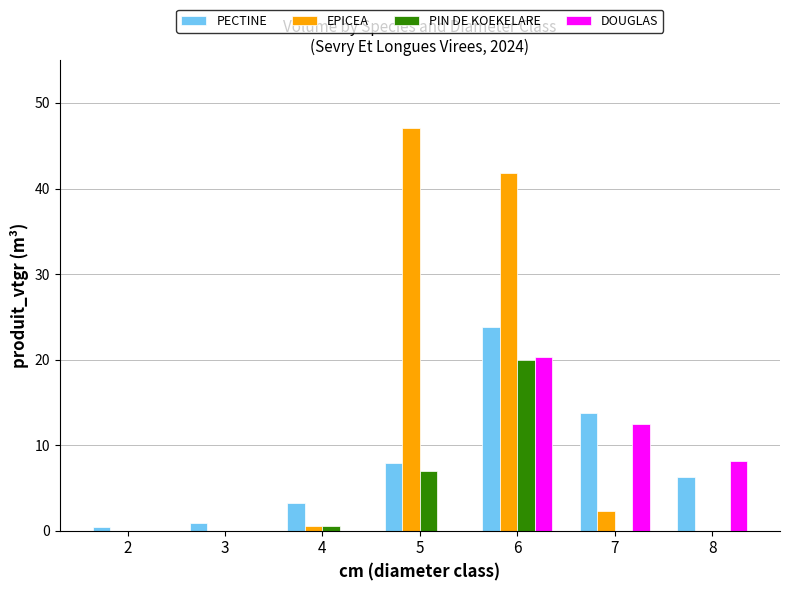

The value of PIN DE KOEKELARE at 2 is 14.0. True or false?

False